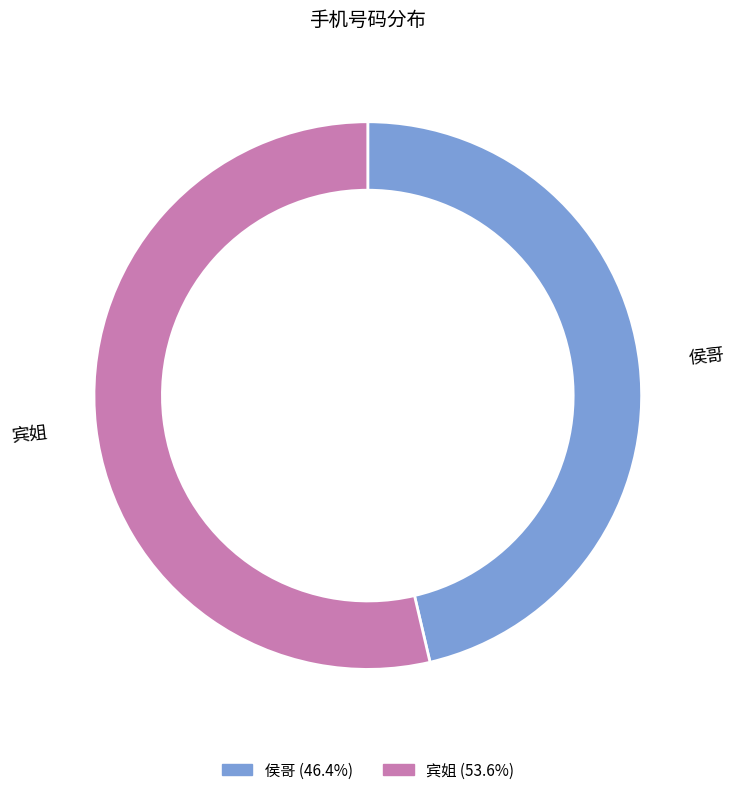

How many slices are in this pie chart?

2